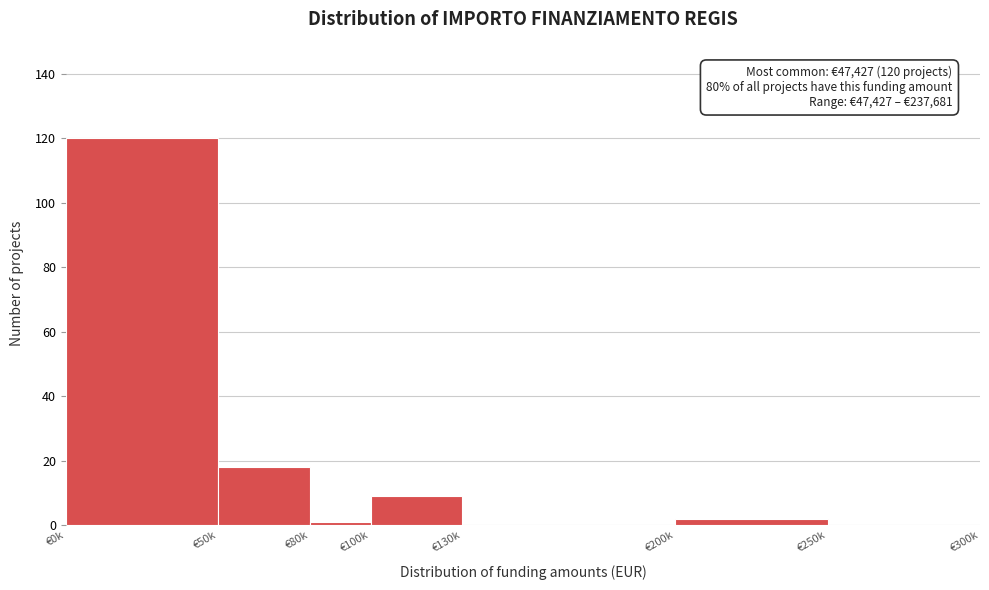

Reading left to right, list all the values displayed in this chart.

€0k=120	€50k=18	€80k=1	€100k=9	€130k=0	€200k=2	€250k=0